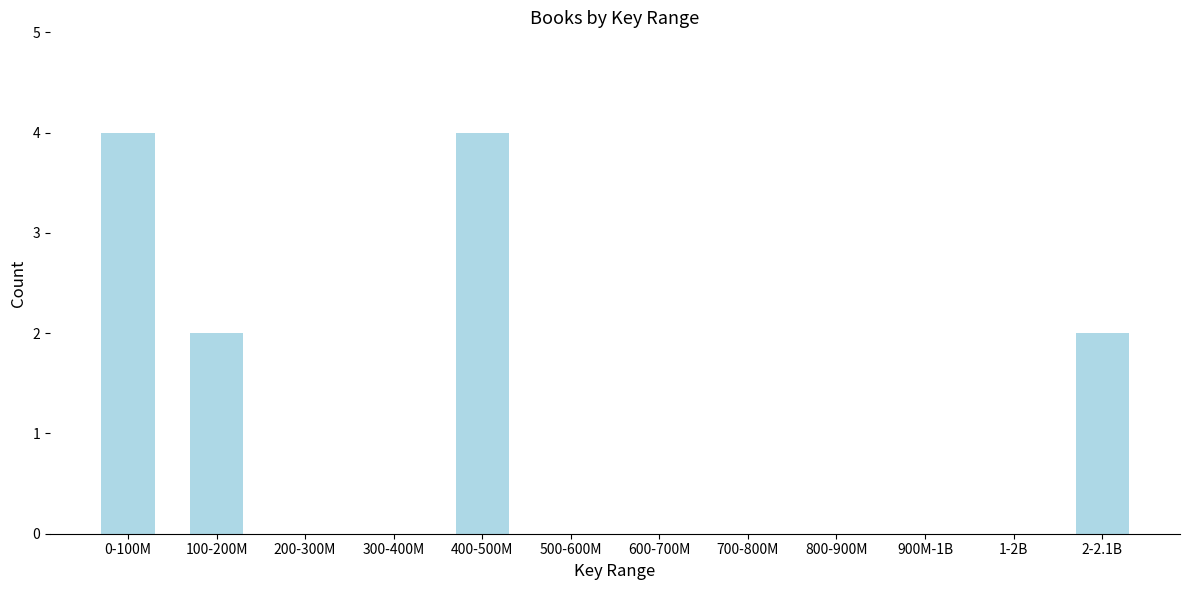

Reading left to right, what are all the values shown in this chart?

0-100M=4	100-200M=2	200-300M=0	300-400M=0	400-500M=4	500-600M=0	600-700M=0	700-800M=0	800-900M=0	900M-1B=0	1-2B=0	2-2.1B=2